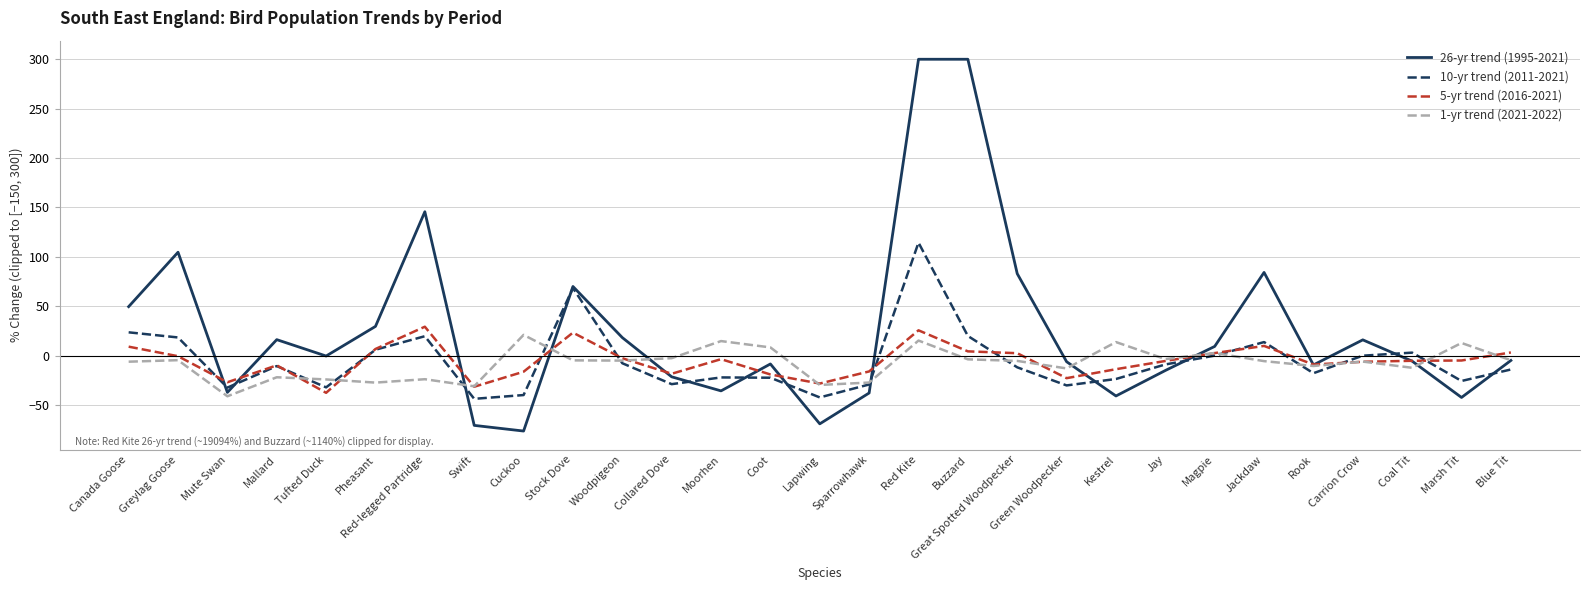

How many values in the 10-yr trend (2011-2021) series are below -11?

15